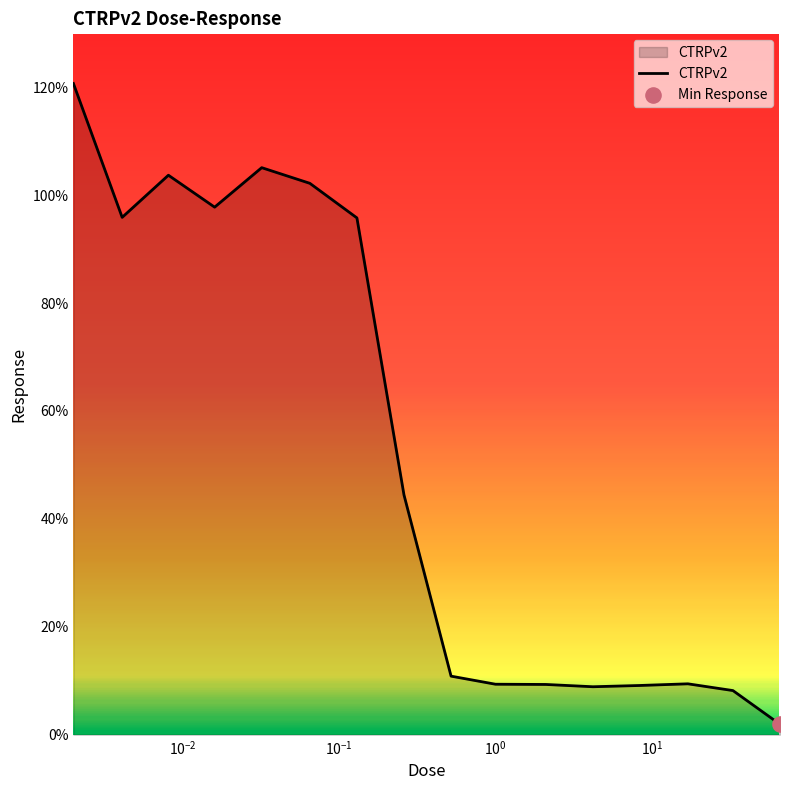

What is the difference between the maximum and minimum values?

118.8